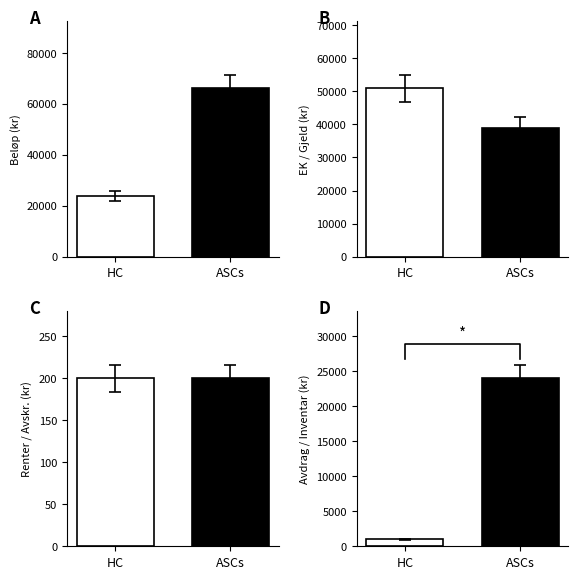

At which label does ASCs first exceed 8000?

1